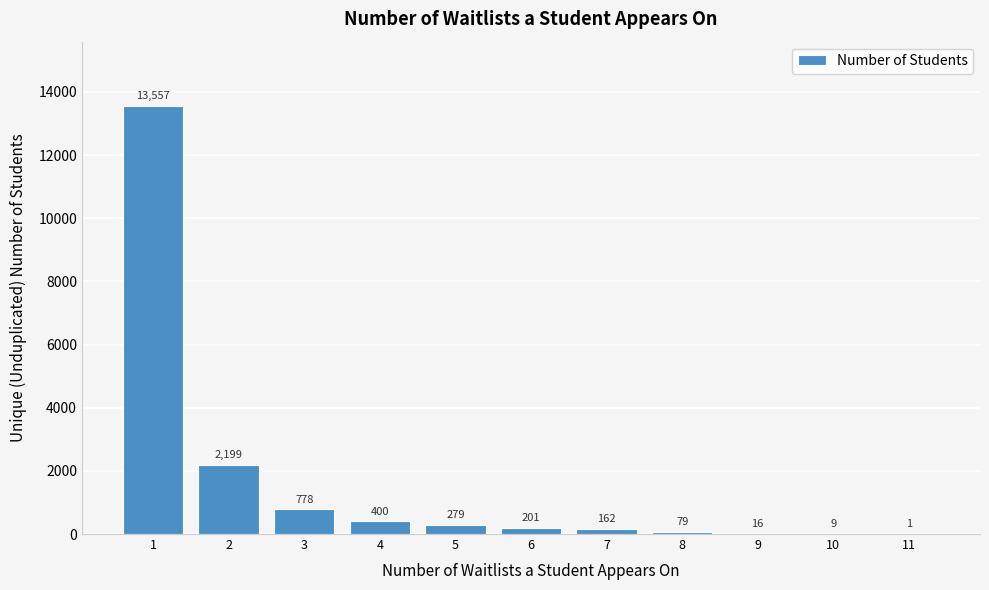

Reading left to right, list all the values displayed in this chart.

1=13557	2=2199	3=778	4=400	5=279	6=201	7=162	8=79	9=16	10=9	11=1